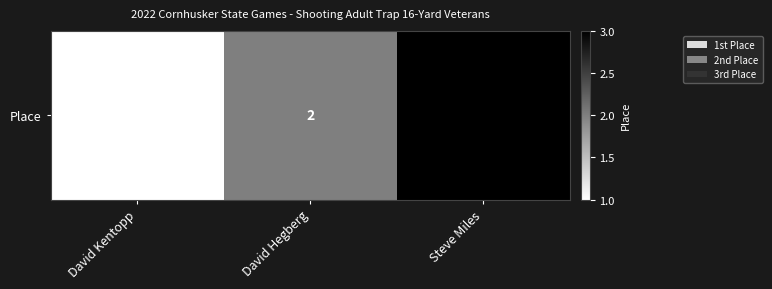

Which has a higher value, David Hegberg or Steve Miles?

Steve Miles